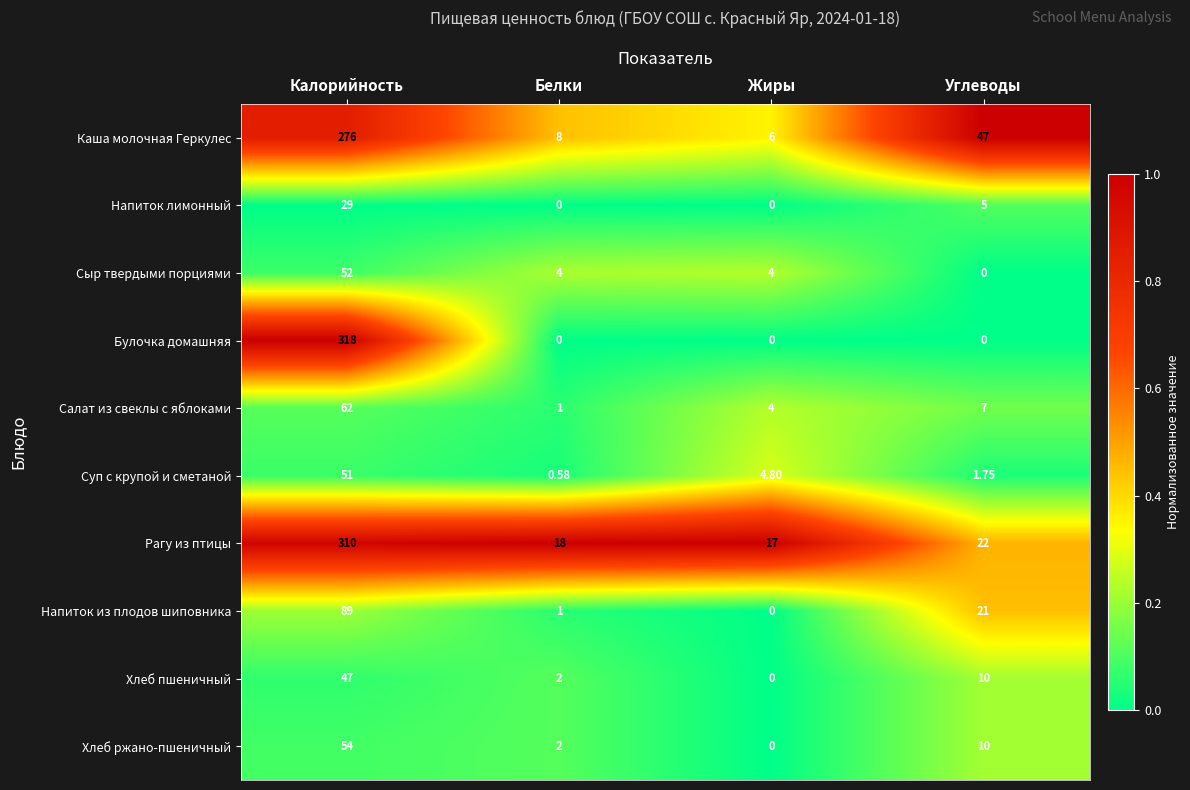

Which label corresponds to the largest value in the chart?

Калорийность